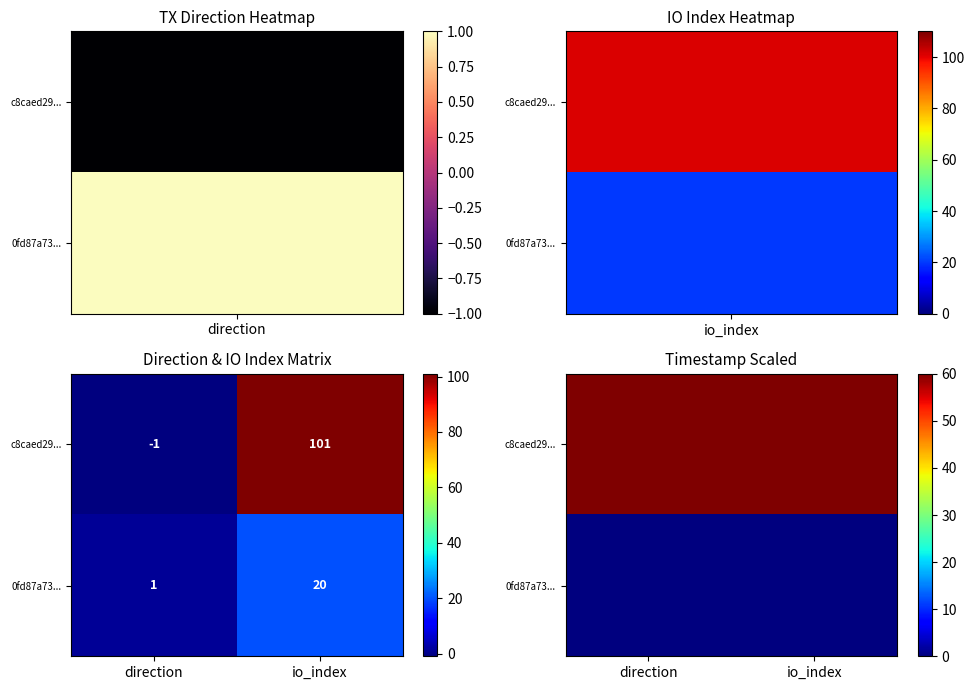

Between direction and io_index, which series saw the biggest shift?

c8caed29...